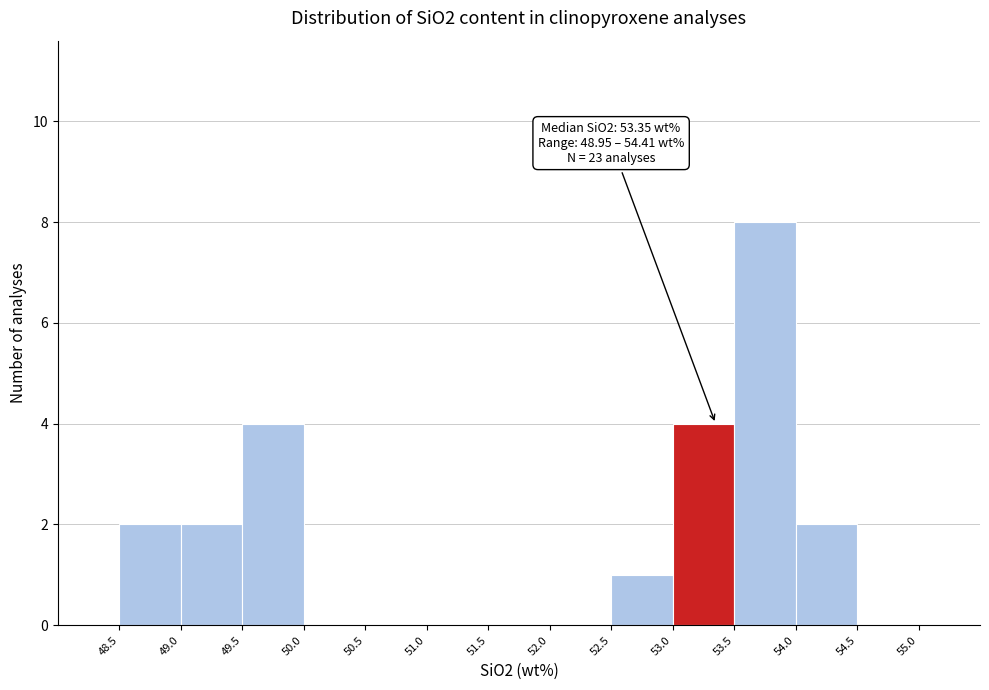

Which range on the x-axis has the tallest bar?

53.5 to 54.0